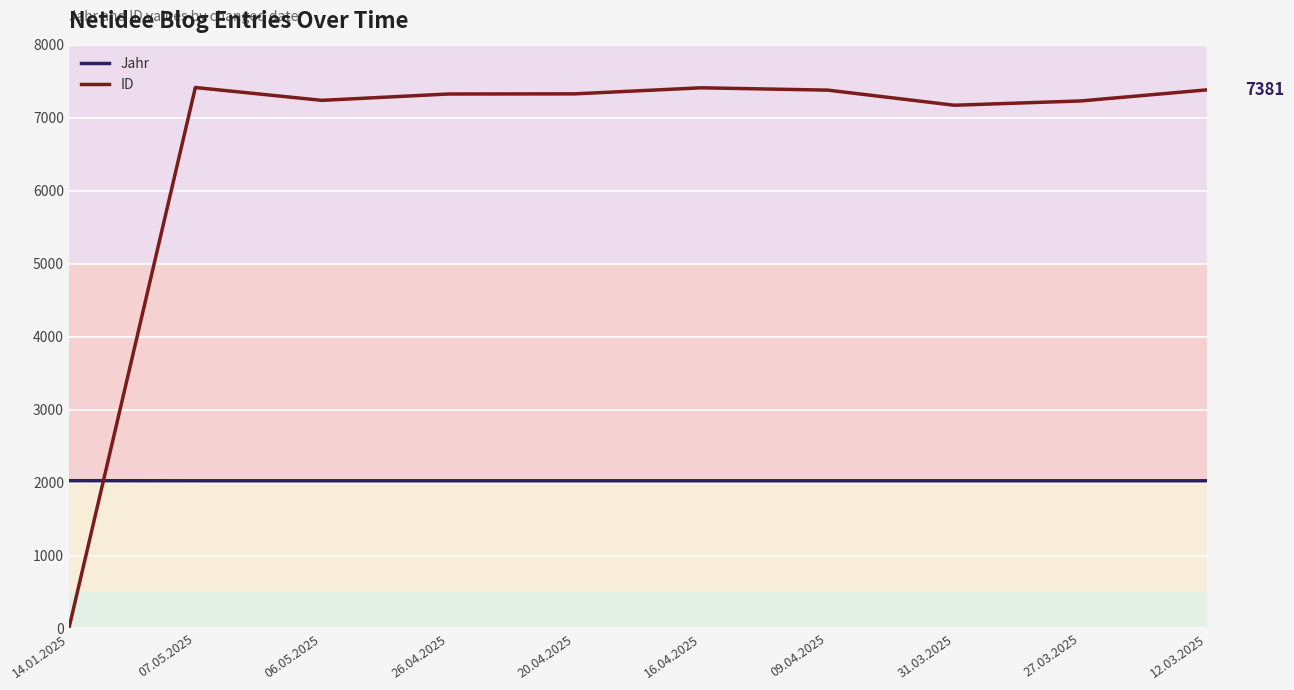

Is the value of ID at 31.03.2025 greater than the value of Jahr at 20.04.2025?

Yes